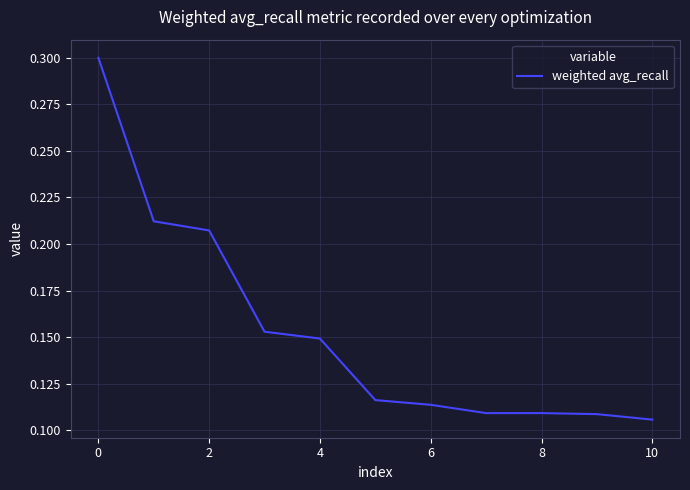

What is the greatest value displayed?

0.3